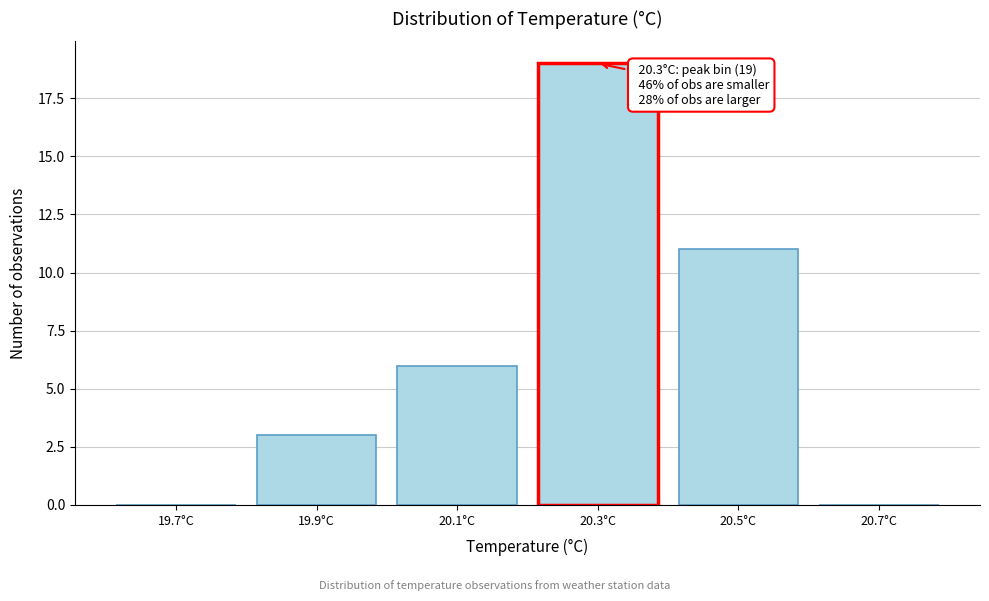

Which range on the x-axis has the tallest bar?

20.2 to 20.4